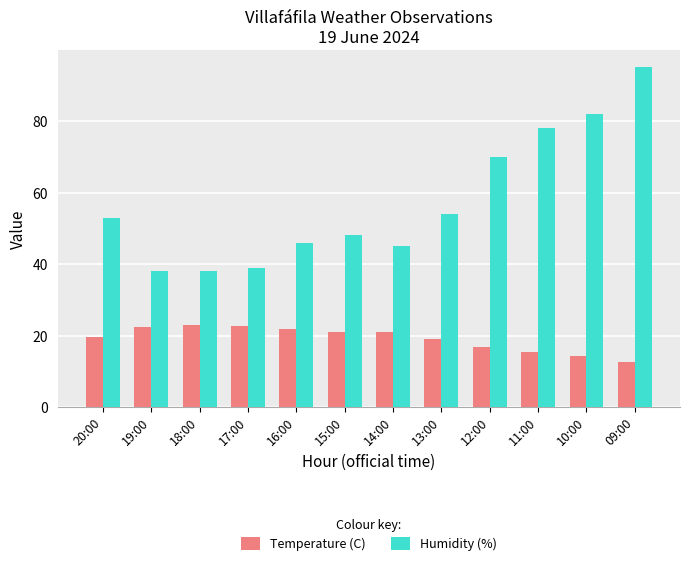

Rank the series at 17:00 from lowest to highest value.

Temperature (C), Humidity (%)